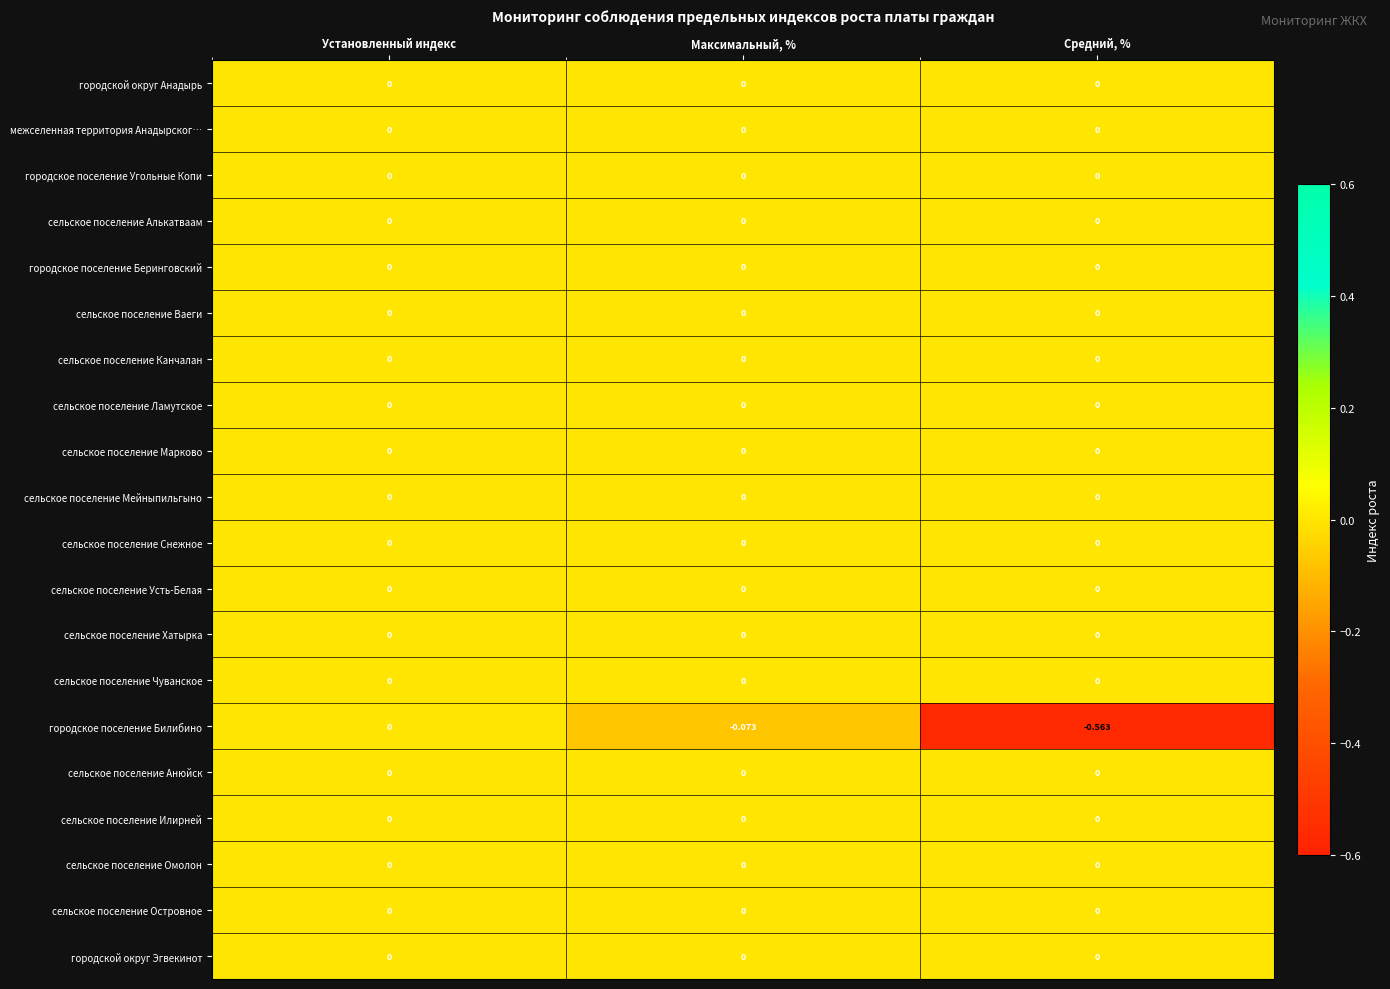

At which category is the sum across all series the highest?

Установленный индекс